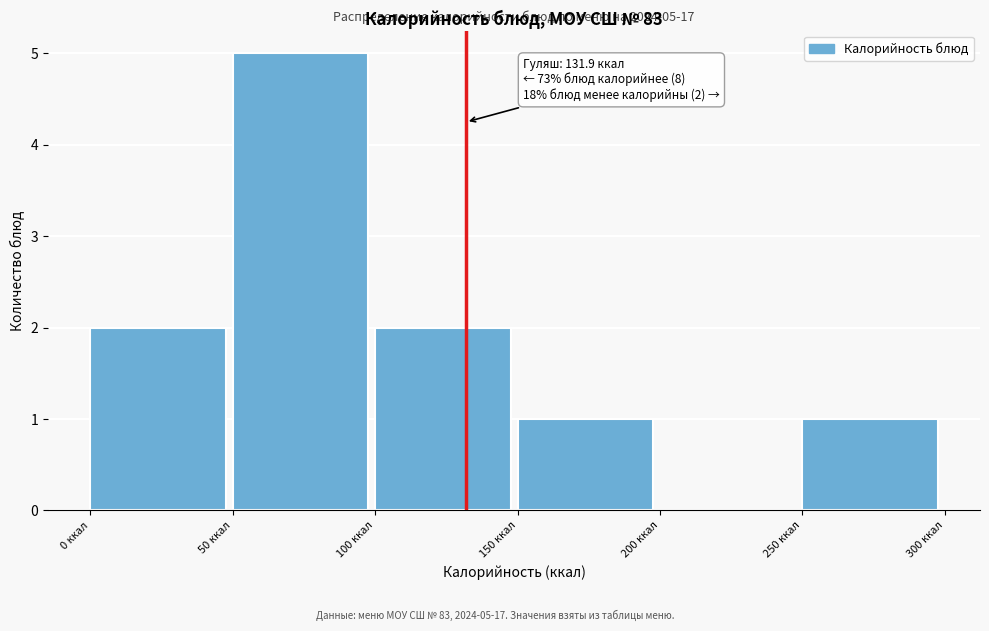

Over which range of the x-axis is the bar tallest?

50 to 100